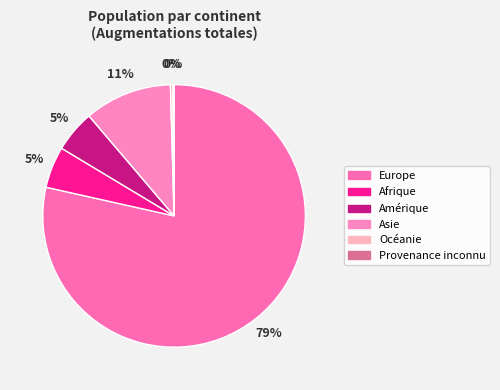

Rank the categories by value from lowest to highest.

Provenance inconnu, Océanie, Afrique, Amérique, Asie, Europe